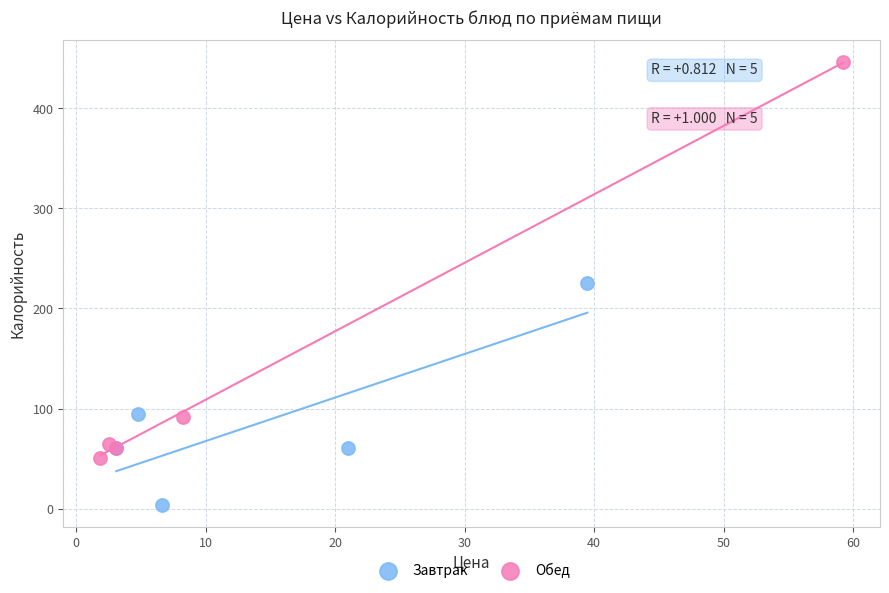

What are all the series names shown in the legend?

Завтрак, Обед